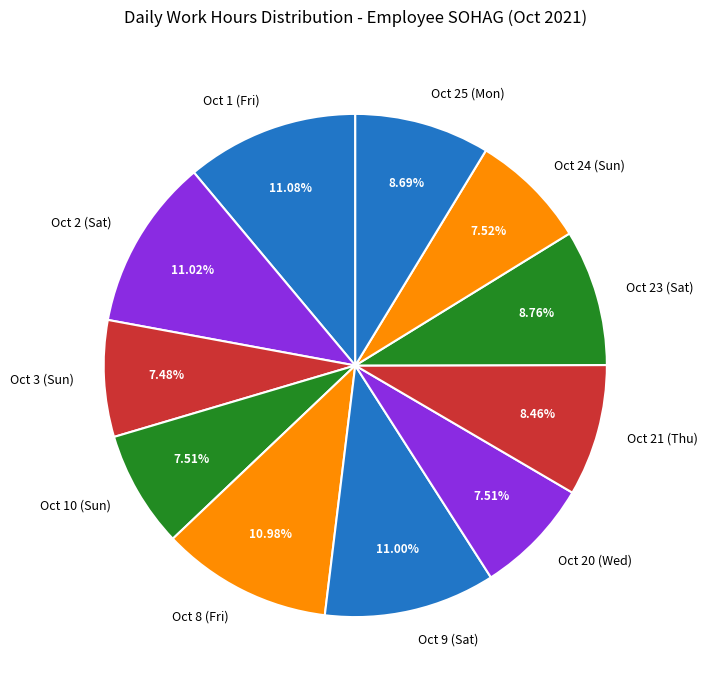

What is the total percentage of Oct 9 (Sat) and Oct 20 (Wed)?

18.5%